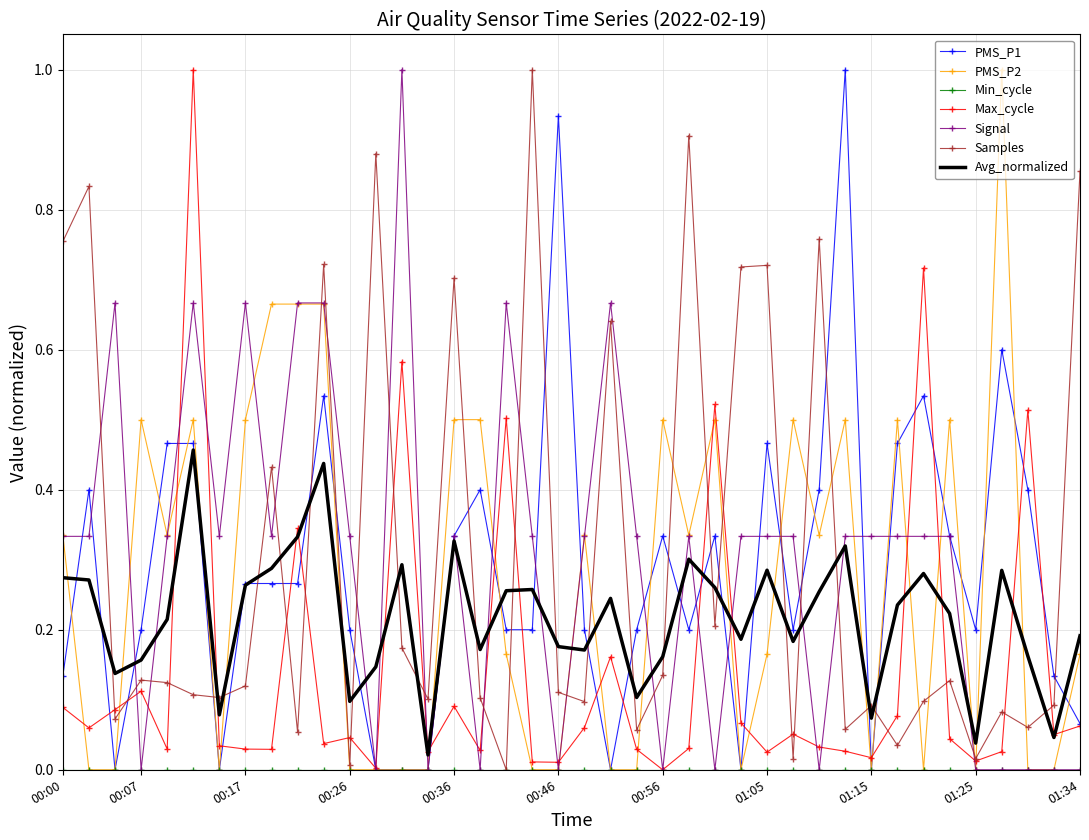

Which series ends up on top after the final intersection of PMS_P1 and Samples?

Samples